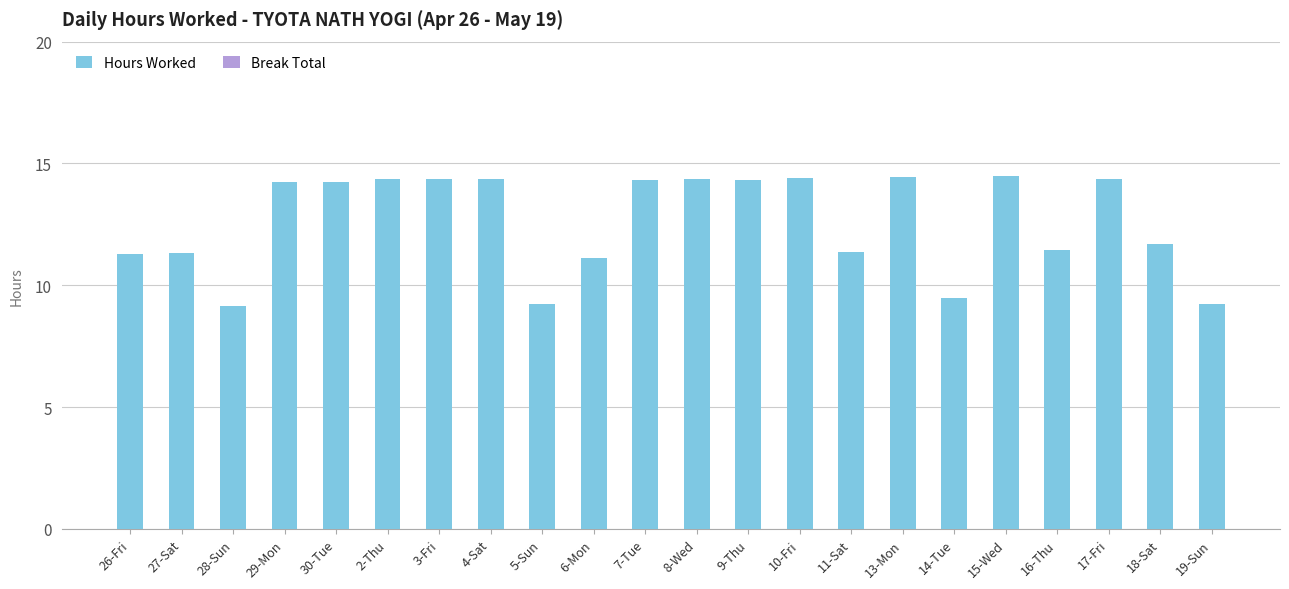

What is the value of the 16th bar from the left?

14.5